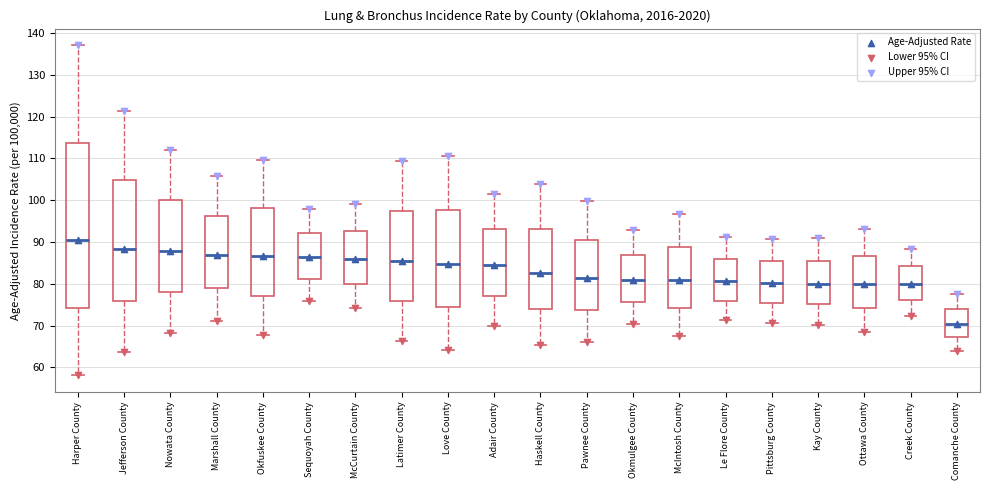

Reading left to right, transcribe this box plot: for each box, give where its median line is, the range the box spans, and where its two whiskers end, as read against the y-axis. The values are not printed on the chart, so give them approximately, as read against the axis.

Harper County: median 91, box 74 to 114, whiskers 58 to 137
Jefferson County: median 88, box 76 to 105, whiskers 64 to 121
Nowata County: median 88, box 78 to 100, whiskers 68 to 112
Marshall County: median 87, box 79 to 96, whiskers 71 to 106
Okfuskee County: median 87, box 77 to 98, whiskers 68 to 110
Sequoyah County: median 86, box 81 to 92, whiskers 76 to 98
McCurtain County: median 86, box 80 to 93, whiskers 74 to 99
Latimer County: median 85, box 76 to 97, whiskers 66 to 109
Love County: median 85, box 74 to 98, whiskers 64 to 111
Adair County: median 85, box 77 to 93, whiskers 70 to 102
Haskell County: median 83, box 74 to 93, whiskers 65 to 104
Pawnee County: median 82, box 74 to 91, whiskers 66 to 100
Okmulgee County: median 81, box 76 to 87, whiskers 70 to 93
McIntosh County: median 81, box 74 to 89, whiskers 68 to 97
Le Flore County: median 81, box 76 to 86, whiskers 71 to 91
Pittsburg County: median 80, box 75 to 85, whiskers 71 to 91
Kay County: median 80, box 75 to 86, whiskers 70 to 91
Ottawa County: median 80, box 74 to 87, whiskers 68 to 93
Creek County: median 80, box 76 to 84, whiskers 72 to 88
Comanche County: median 71, box 67 to 74, whiskers 64 to 78